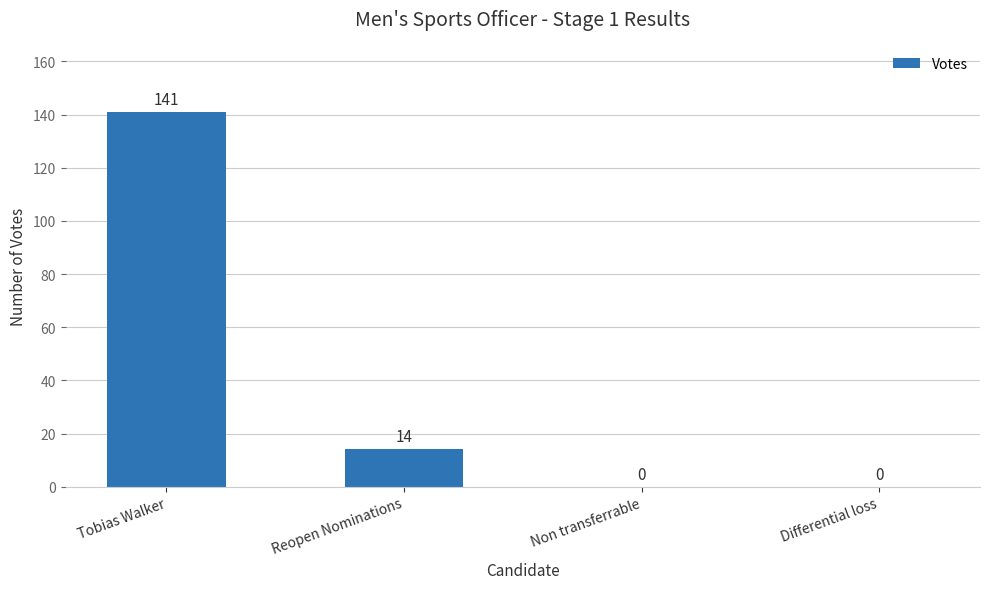

The chart shows a value of 24 at Reopen Nominations. True or false?

False